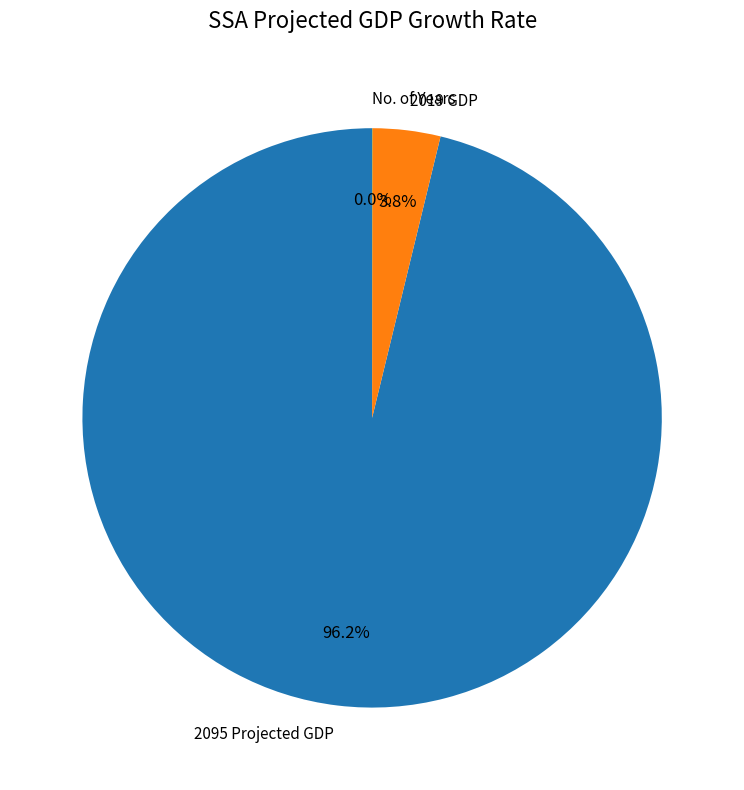

What portion of the pie excludes 2019 GDP?

96.2%